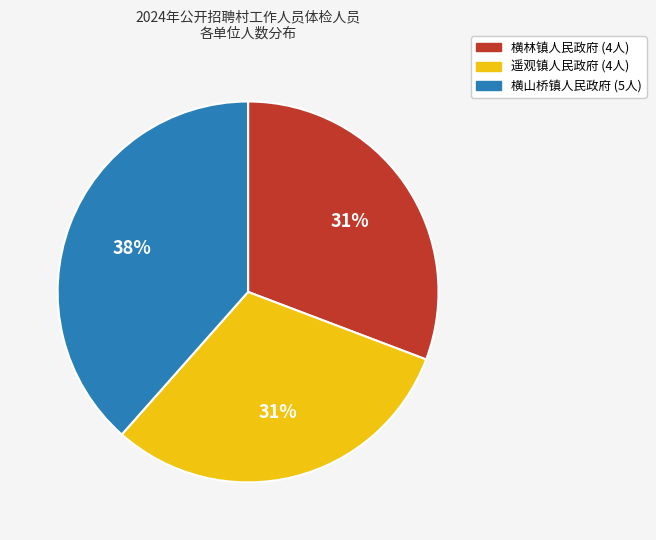

What is the ratio of the value at 遥观镇人民政府 to the value at 横山桥镇人民政府?

0.8